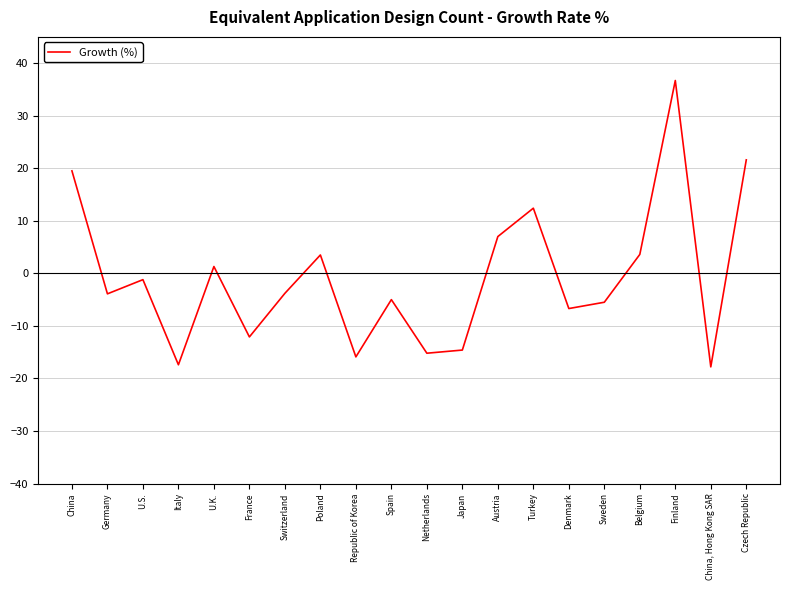

The chart shows a value of 19.5 at China. True or false?

True